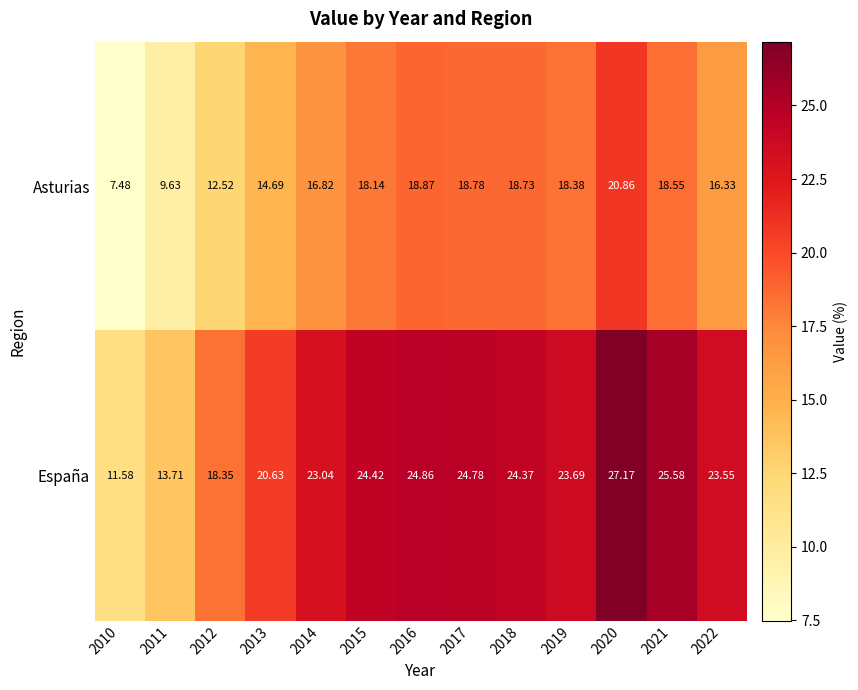

Is the value of España at 2016 greater than the value of Asturias at 2016?

Yes